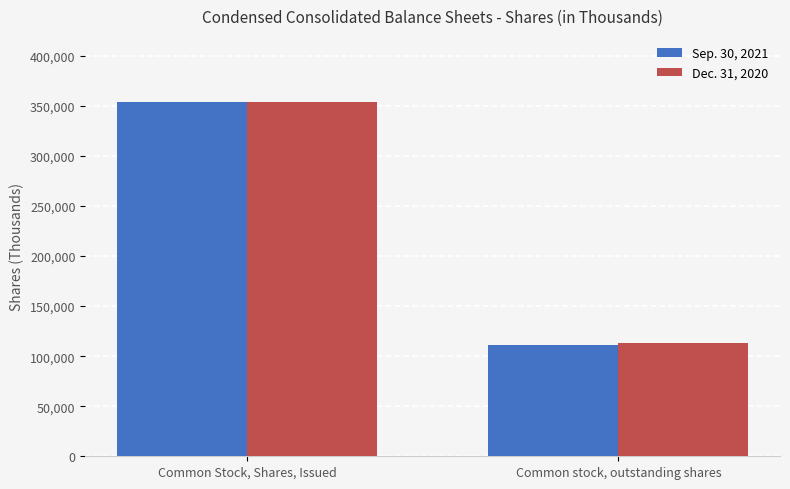

At which category is the sum across all series the highest?

Common Stock, Shares, Issued